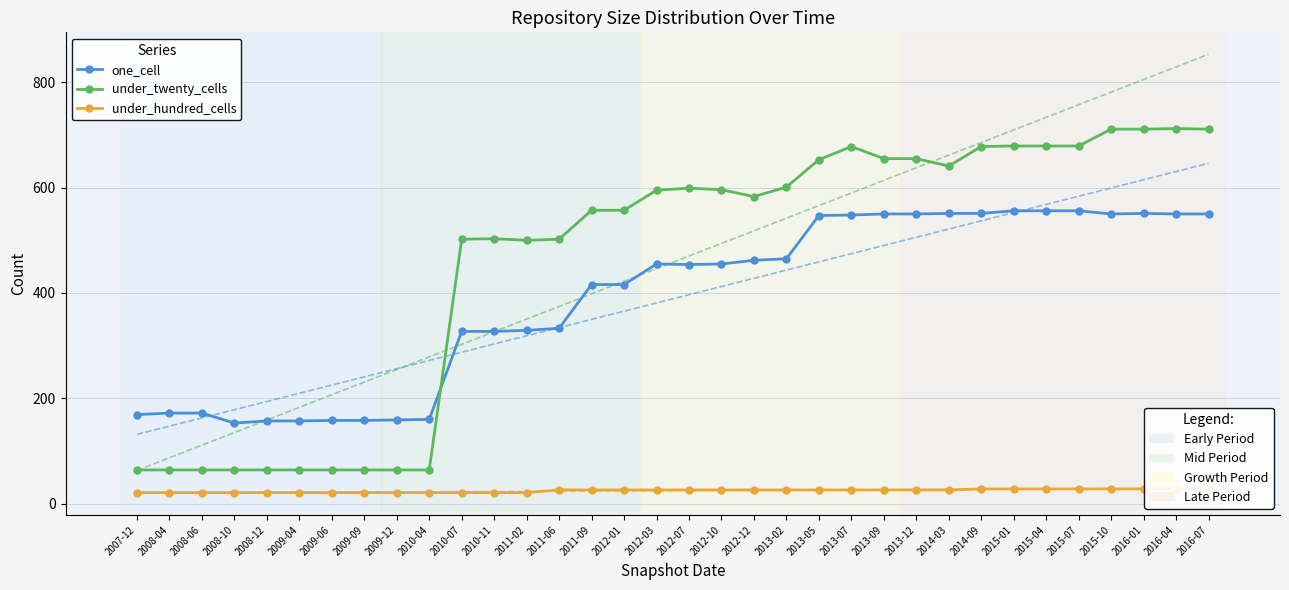

At how many categories does at least one series exceed 553?

20